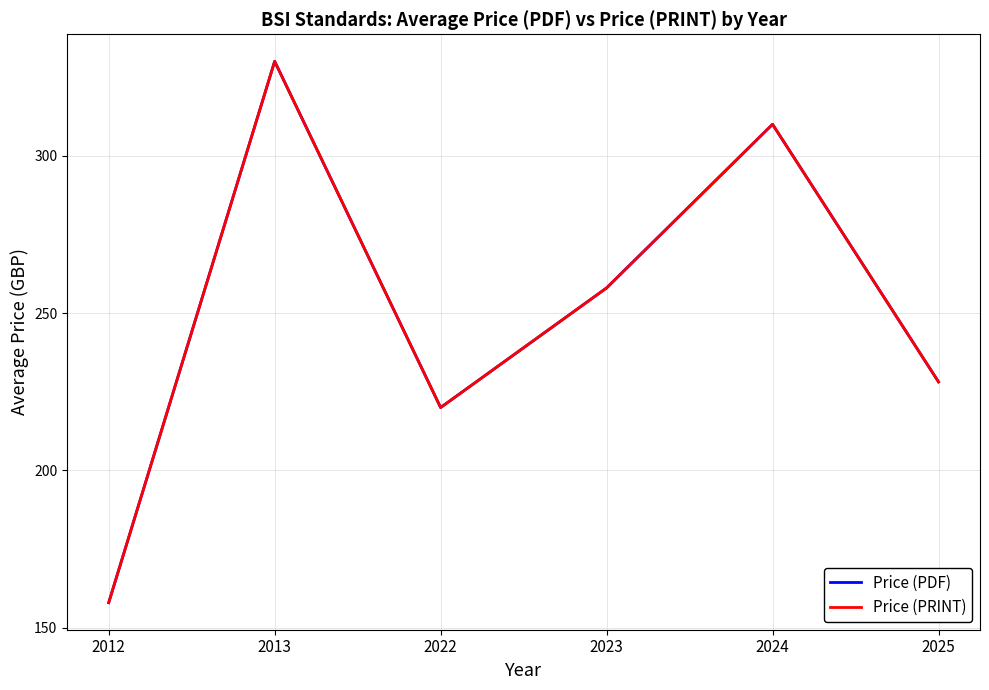

Between 2012 and 2013, which series saw the biggest shift?

Price (PDF)